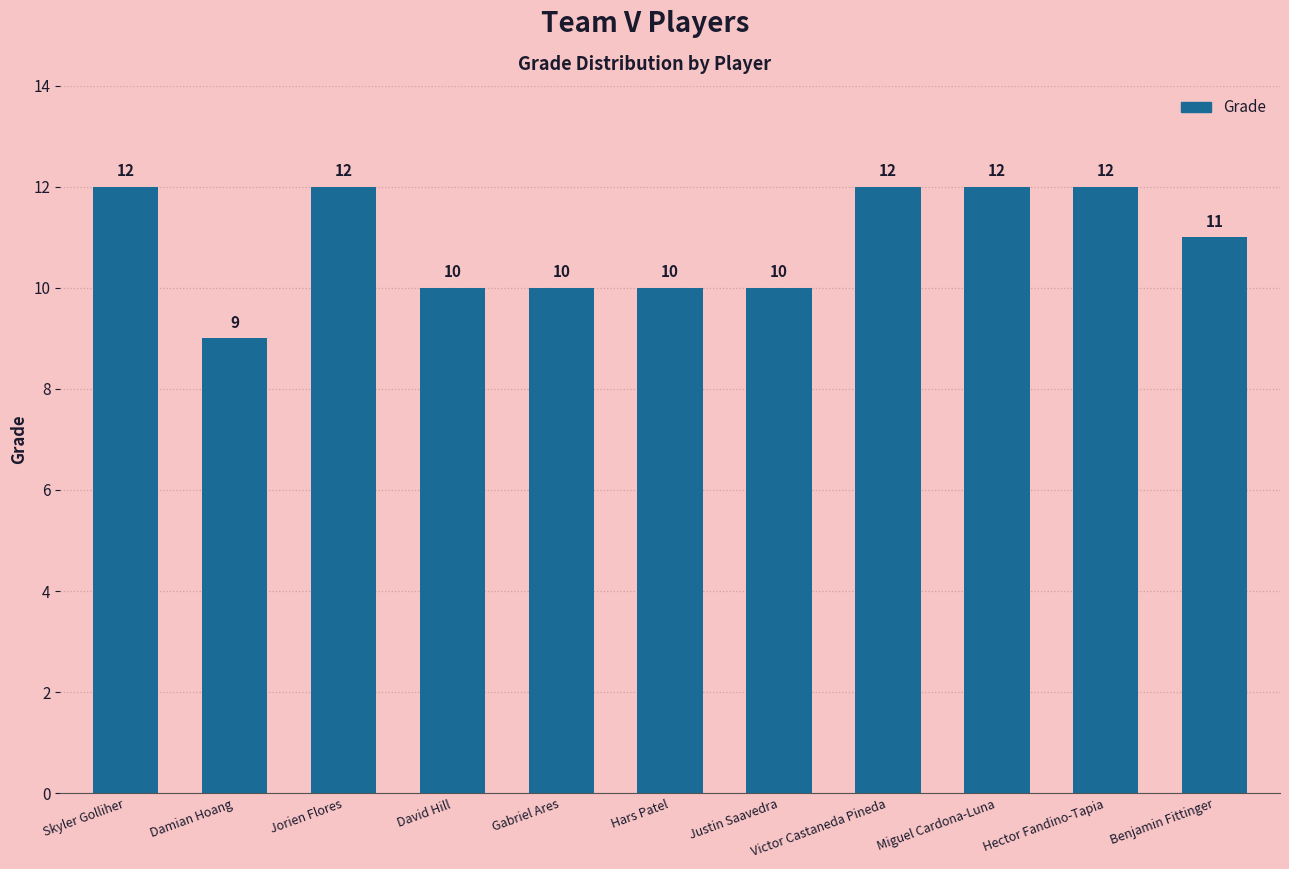

Reading left to right, extract all data points from this chart.

12	9	12	10	10	10	10	12	12	12	11